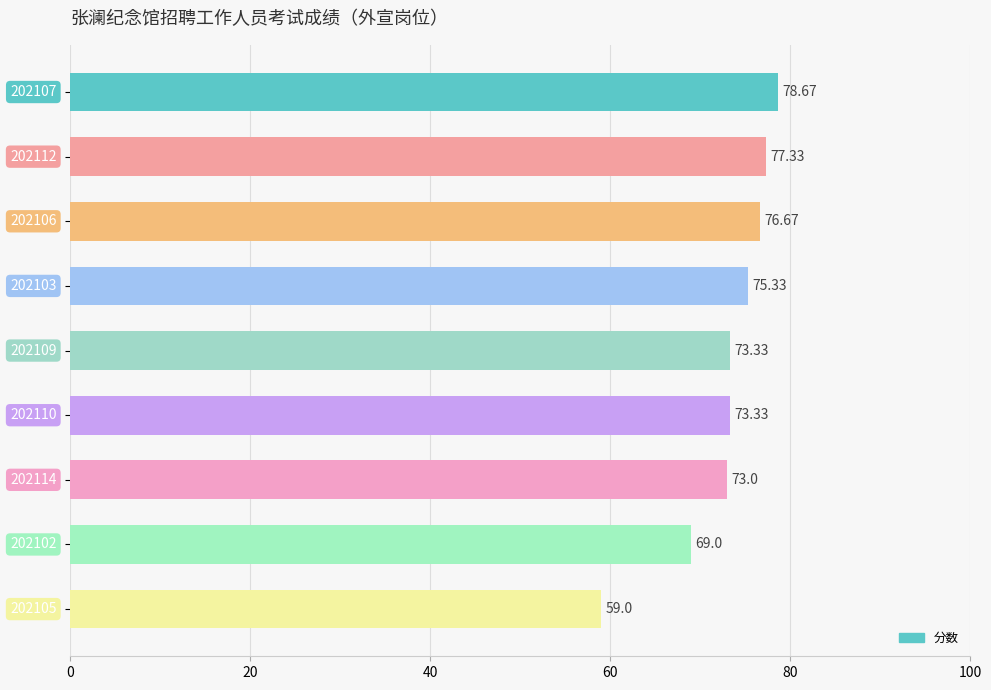

What is the sum of all values?

655.7